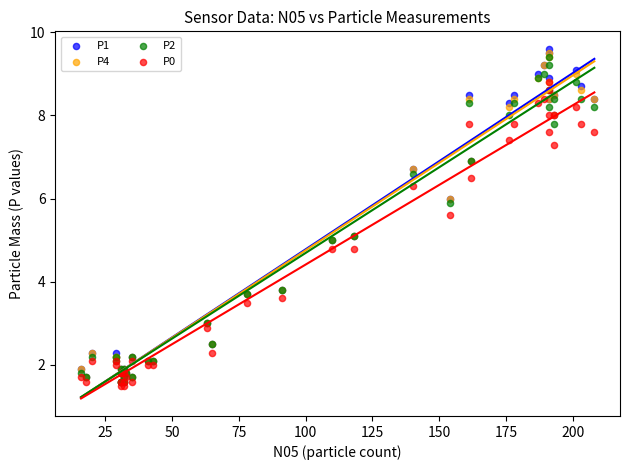

Which series has the largest Y range (max minus min)?

P1